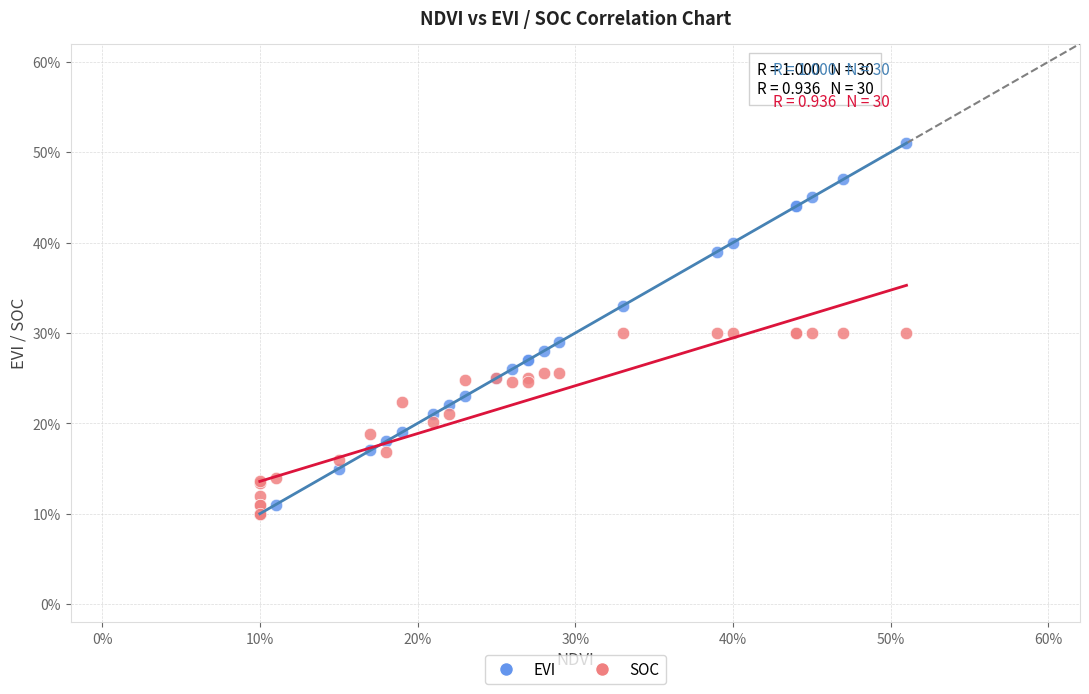

What are all the series names shown in the legend?

EVI, SOC